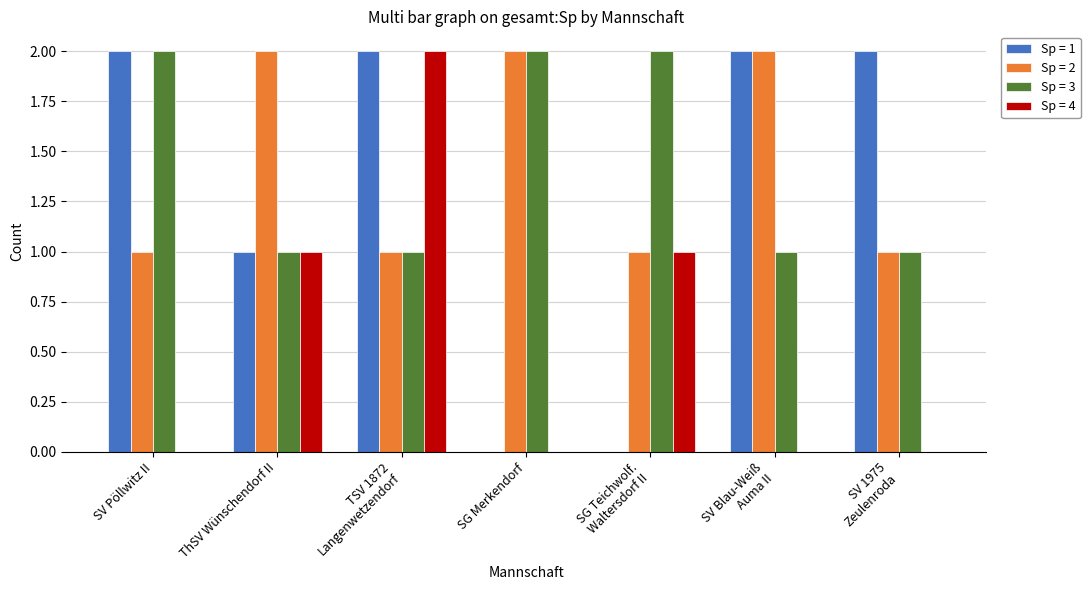

The Sp = 1 series shows 1 at SV Pöllwitz II. True or false?

False